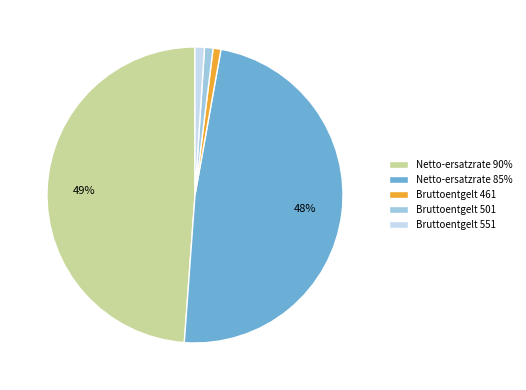

Between Netto-ersatzrate 85% and Bruttoentgelt 461, which is larger?

Netto-ersatzrate 85%